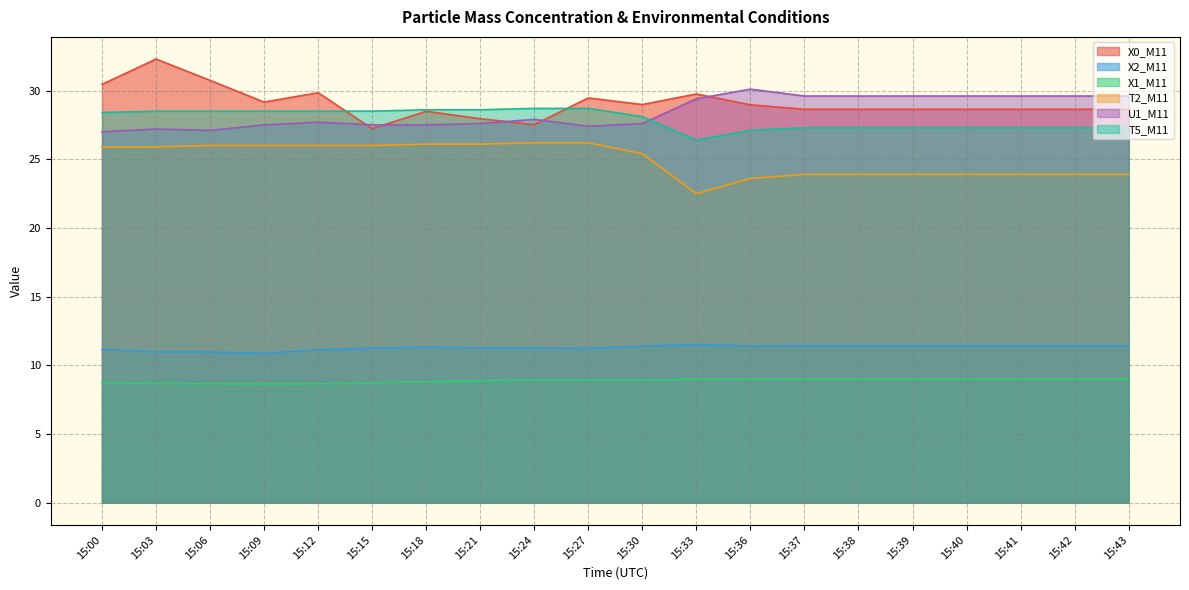

Rank the series by their maximum value, from highest to lowest.

X0_M11, U1_M11, T5_M11, T2_M11, X2_M11, X1_M11